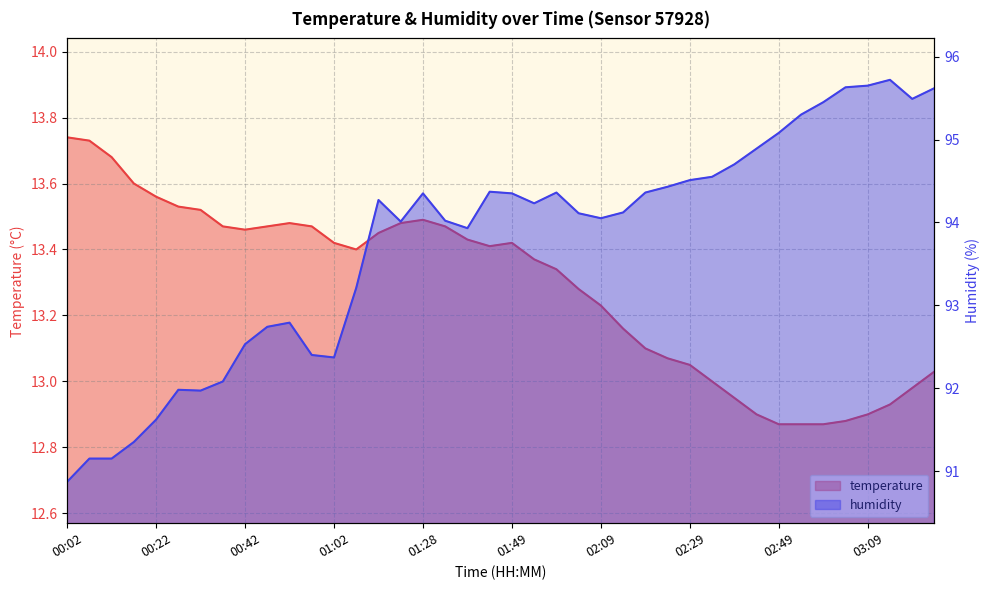

Rank the series at 00:17 from highest to lowest value.

humidity, temperature